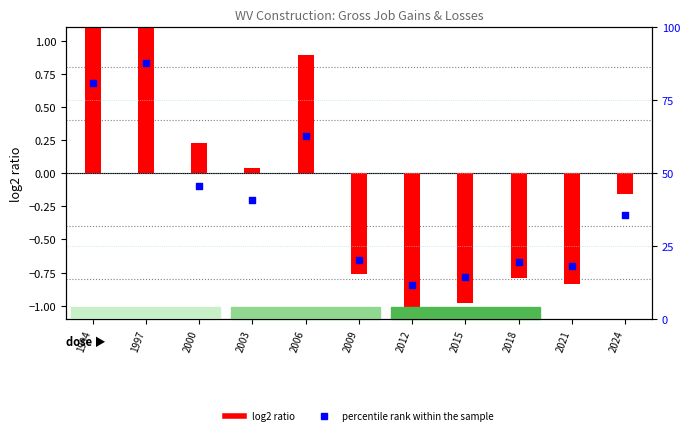

Which series contains the highest Y value?

percentile rank within the sample